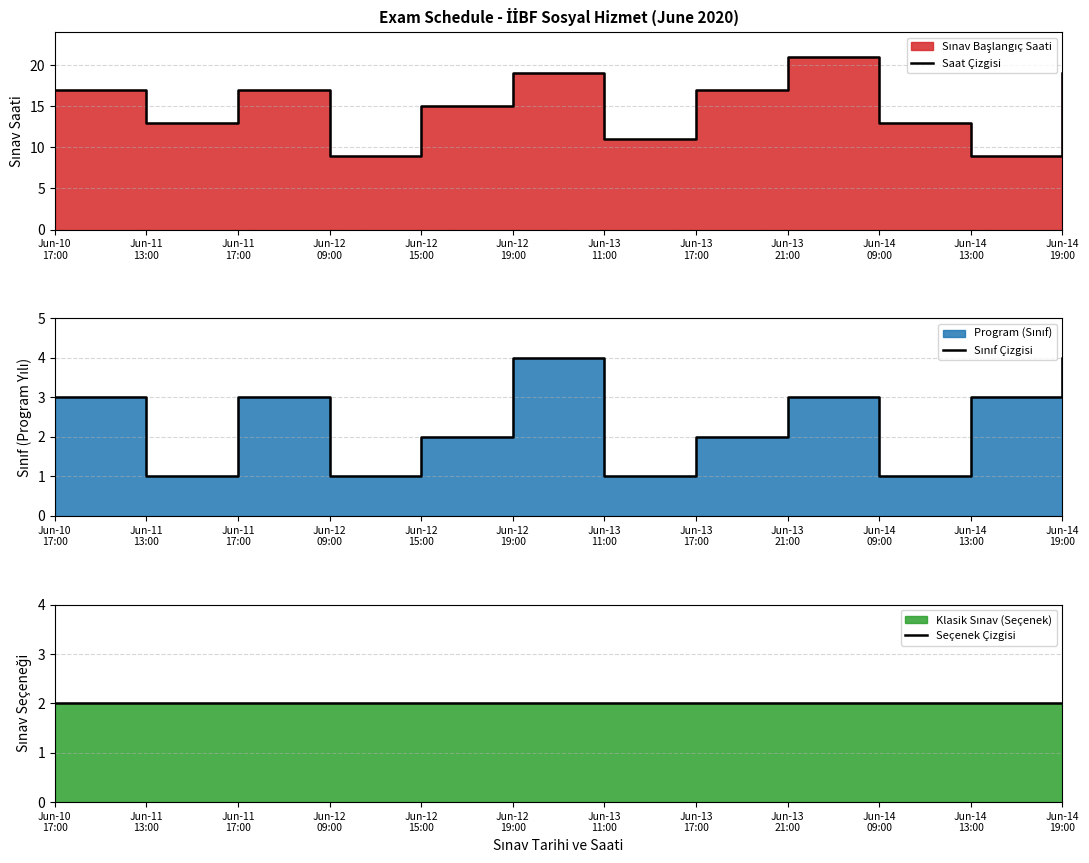

What is the difference between the highest and lowest values at Jun-12
09:00?

8